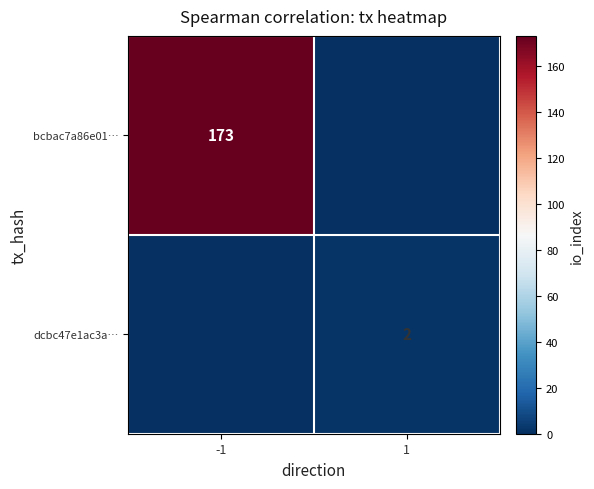

What is the spread (max minus min) of values at -1?

173